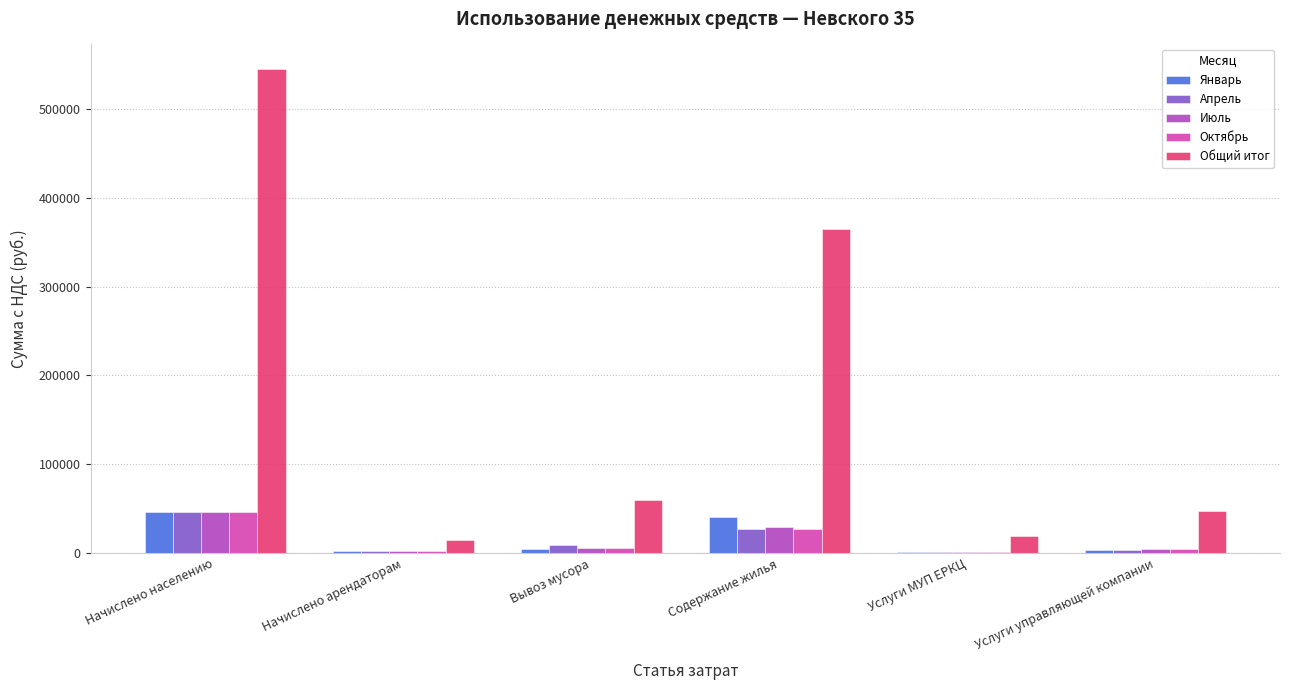

What is the total value across all series at Начислено населению?

730729.0